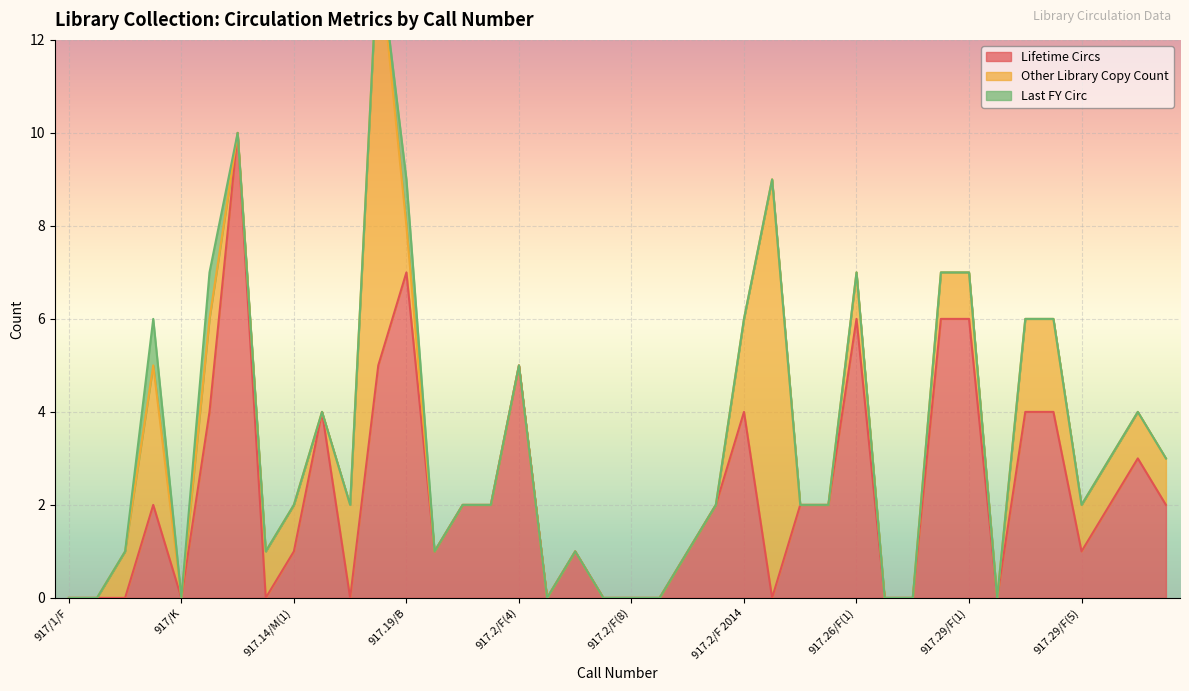

Reading left to right, transcribe all the data shown in this chart.

Lifetime Circs: 0	0	0	2	0	4	10	0	1	4	0	5	7	1	2	2	5	0	1	0	0	0	1	2	4	0	2	2	6	0	0	6	6	0	4	4	1	2	3	2
Other Library Copy Count: 0	0	1	3	0	2	0	1	1	0	2	9	1	0	0	0	0	0	0	0	0	0	0	0	2	9	0	0	1	0	0	1	1	0	2	2	1	1	1	1
Last FY Circ: 0	0	0	1	0	1	0	0	0	0	0	0	1	0	0	0	0	0	0	0	0	0	0	0	0	0	0	0	0	0	0	0	0	0	0	0	0	0	0	0